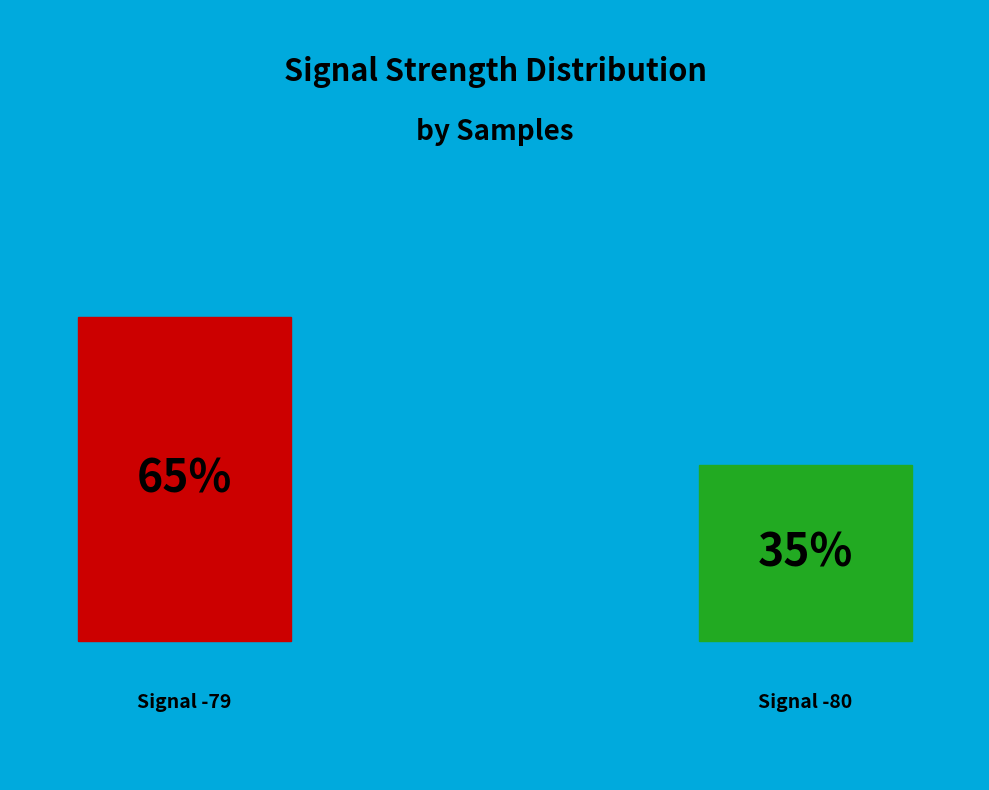

Does 24 account for over 50% of the chart?

No